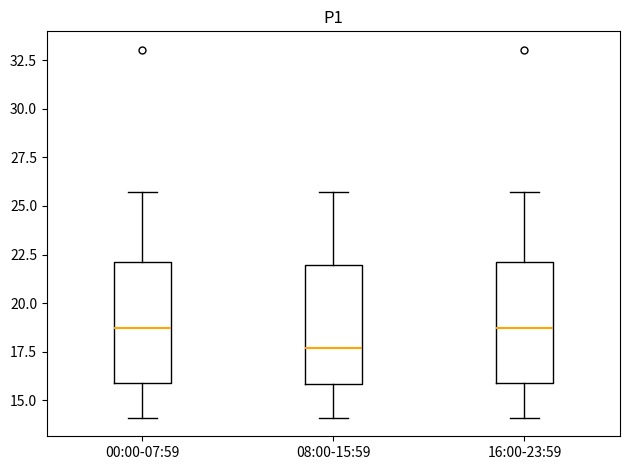

Reading left to right, transcribe this box plot: for each box, give where its median line is, the range the box spans, and where its two whiskers end, as read against the y-axis. The values are not printed on the chart, so give them approximately, as read against the axis.

00:00-07:59: median 18.5, box 16.0 to 22.0, whiskers 14.0 to 25.5
08:00-15:59: median 17.5, box 16.0 to 22.0, whiskers 14.0 to 25.5
16:00-23:59: median 18.5, box 16.0 to 22.0, whiskers 14.0 to 25.5